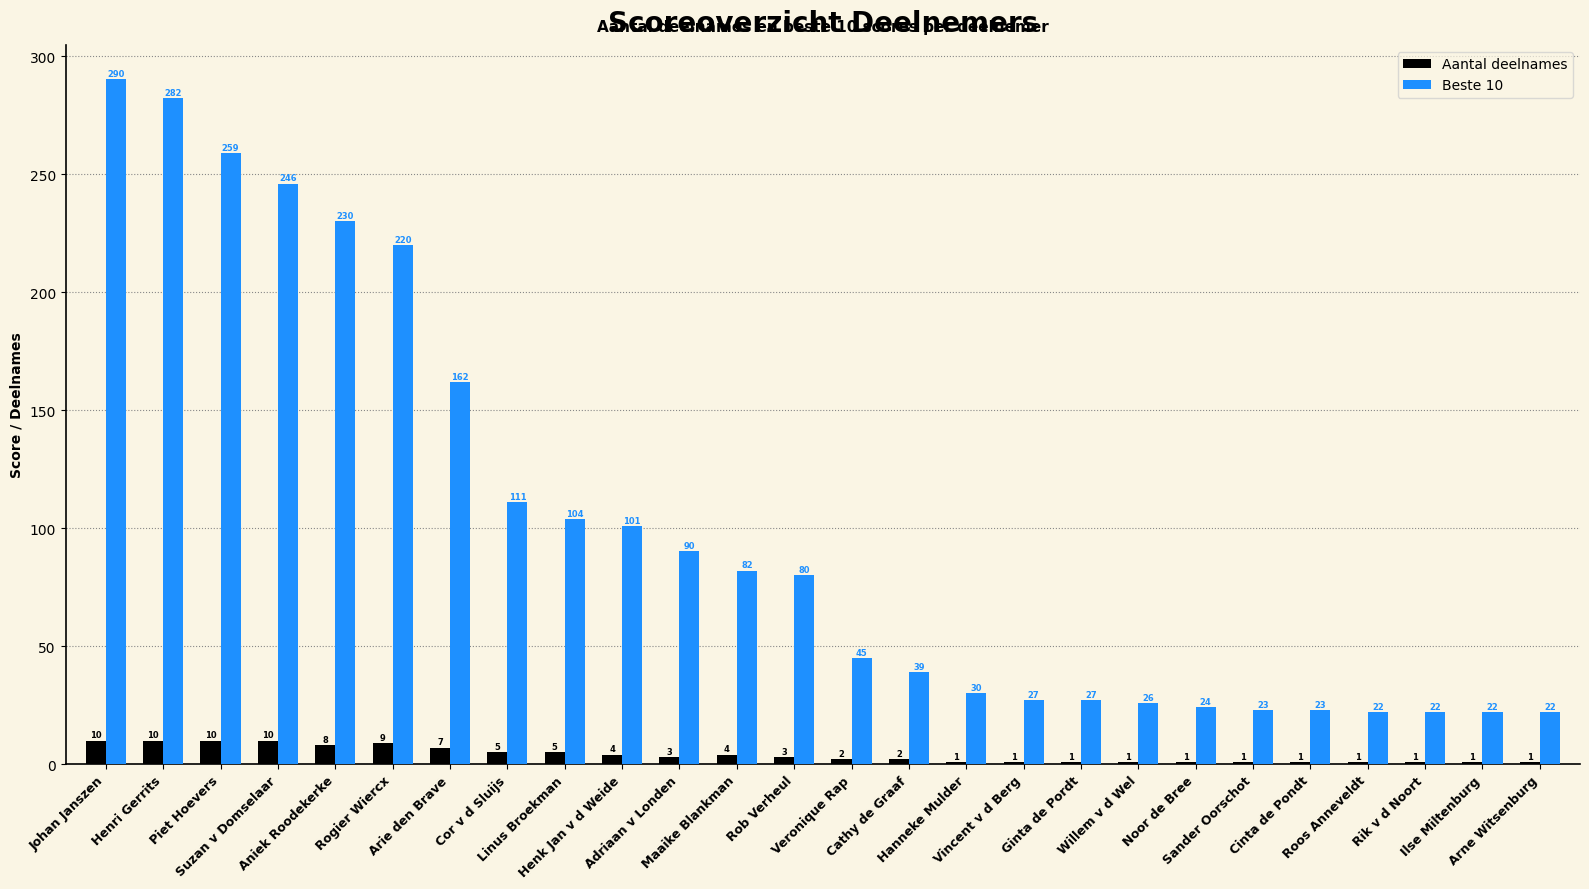

At which label is Beste 10 closest to 156?

Arie den Brave